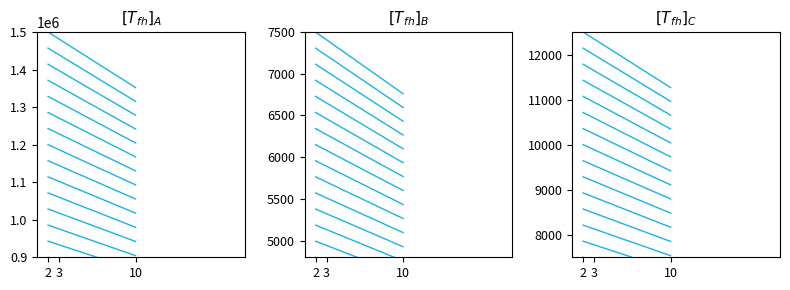

Count the number of categories in the chart.

3